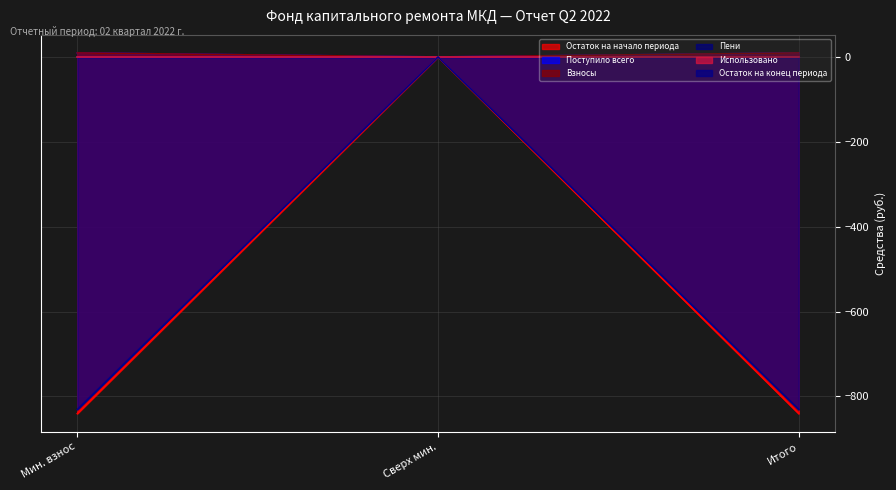

At which label is Остаток на конец периода closest to -415?

Сверх мин.